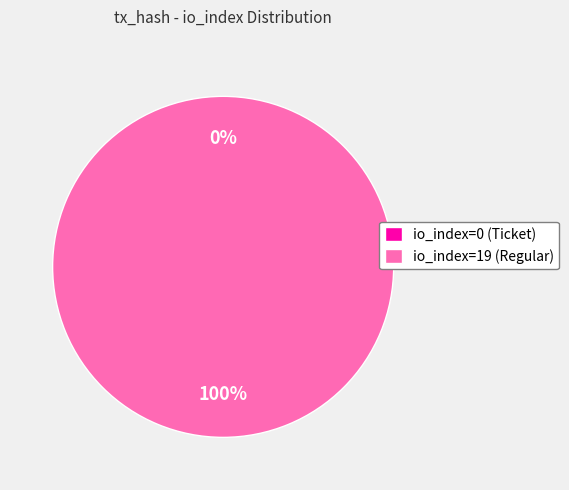

To the nearest percent, what is the difference between the largest and smallest slice percentages?

100%